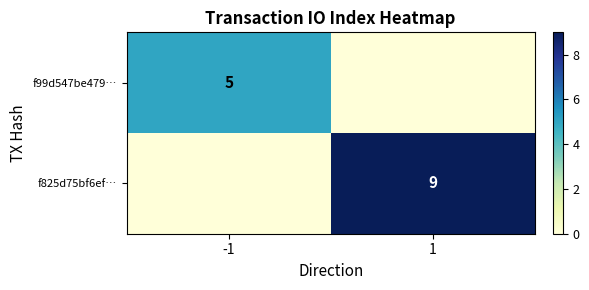

True or false: f825d75bf6ef… has a value of 12 at 1.

False